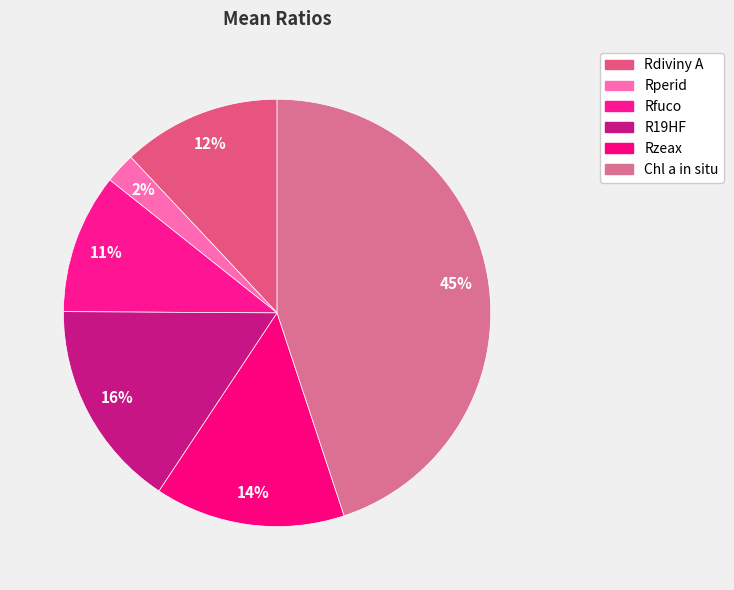

The Rperid slice represents 1% of the pie. True or false?

False